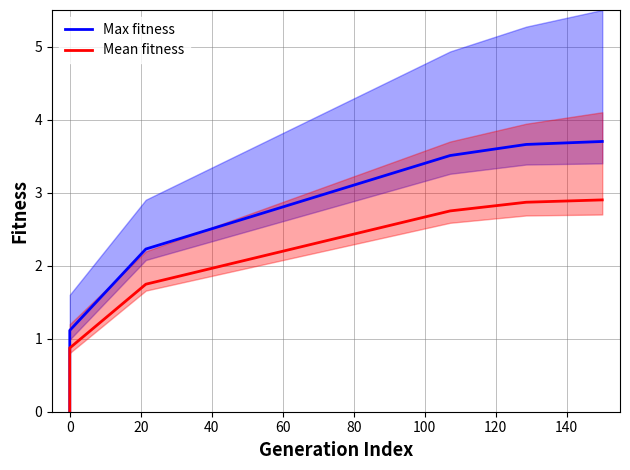

How many lines are shown in the chart?

2